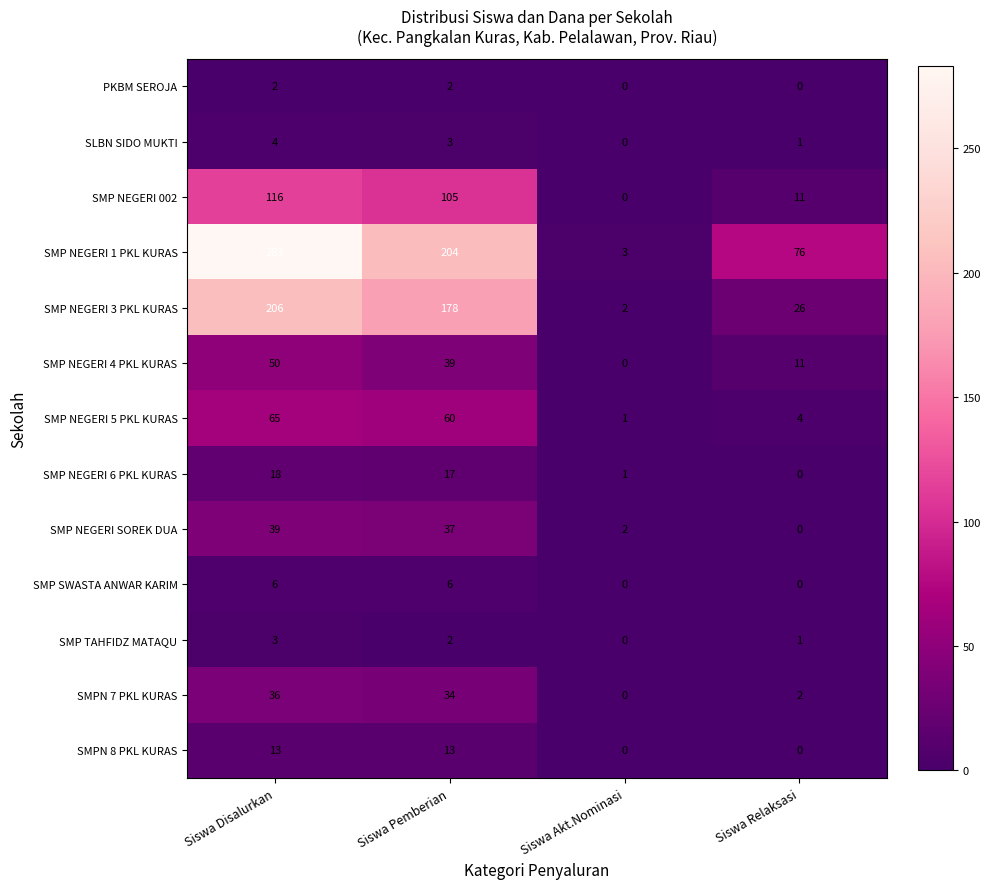

Which series has the largest total across all categories?

SMP NEGERI 1 PKL KURAS